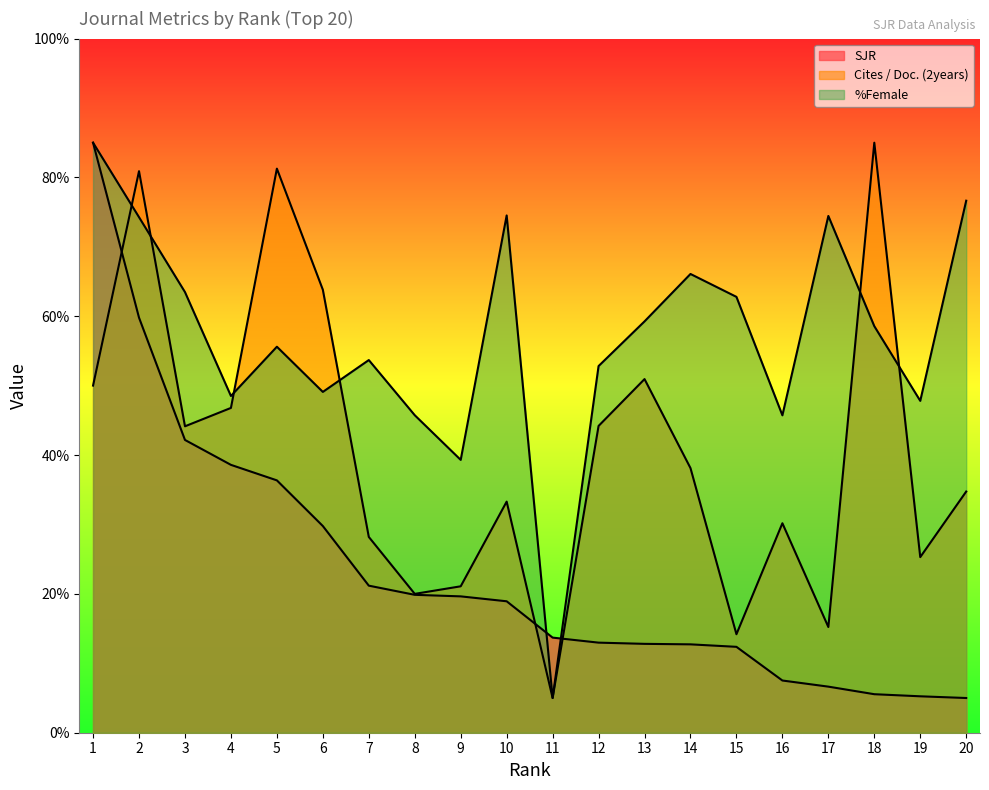

Read the %Female value at 10.

74.5